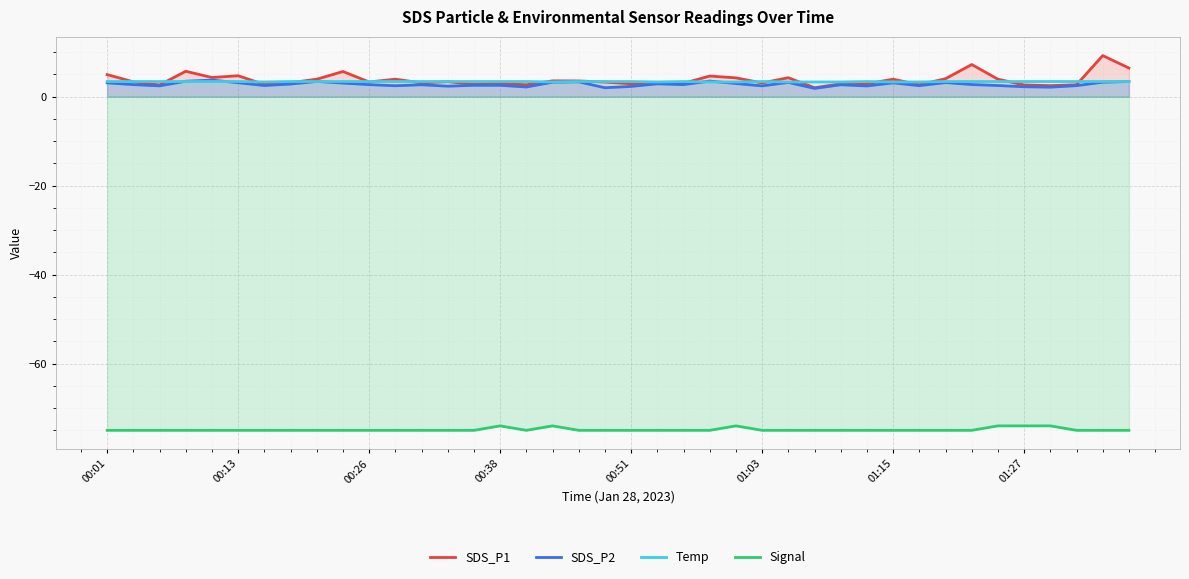

What position from the right is 19?

21